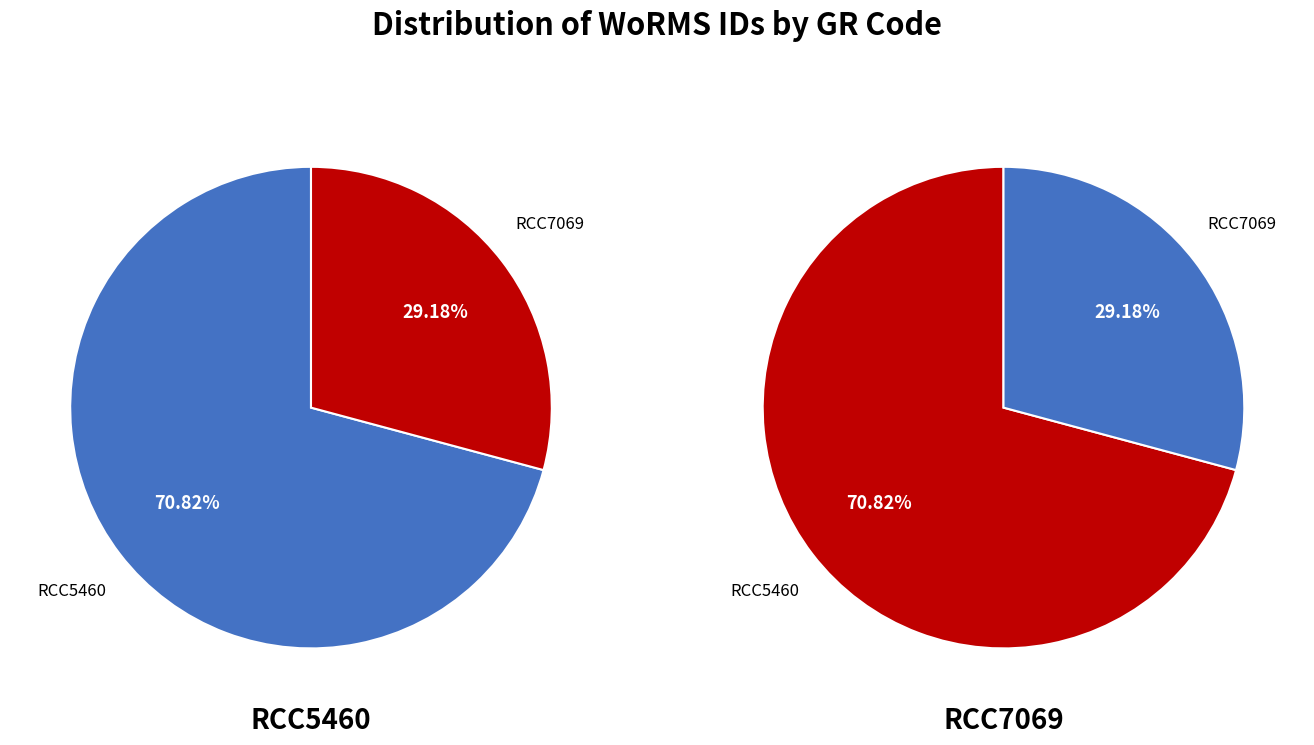

To the nearest percent, what is the difference between the largest and smallest slice percentages?

42%